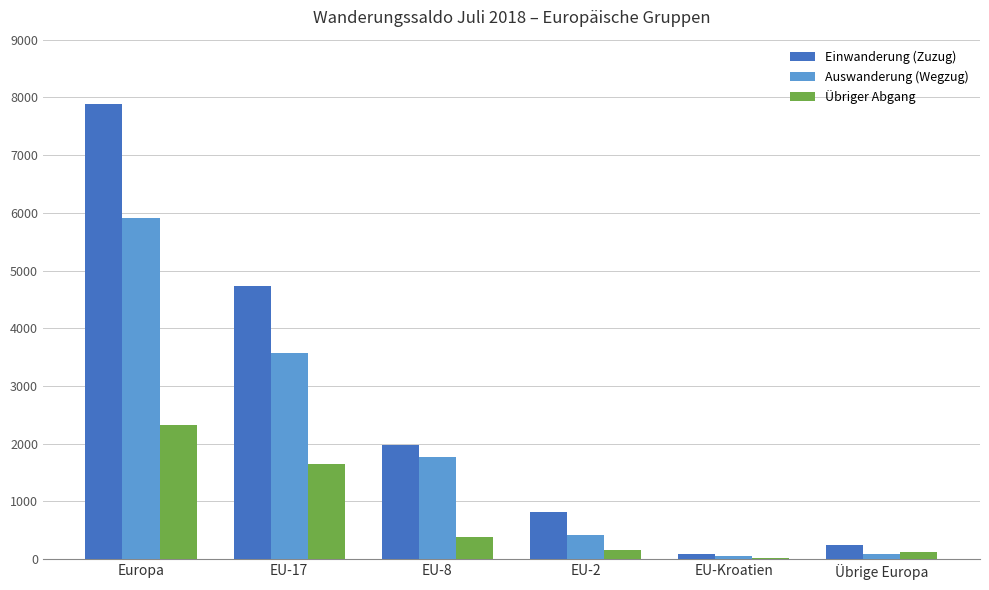

At which category is the sum across all series the highest?

Europa